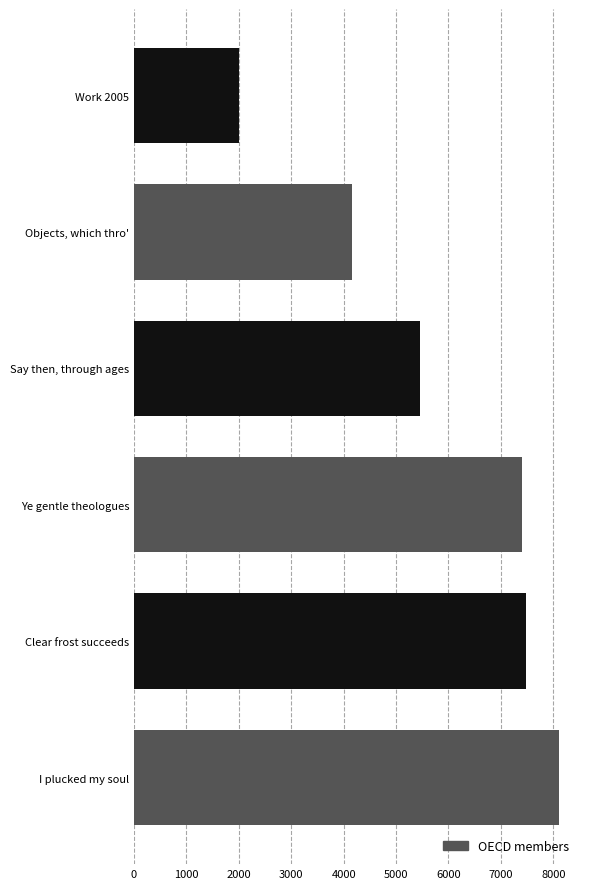

Reading bottom to top, list all the values displayed in this chart.

8104	7479	7411	5462	4167	2005